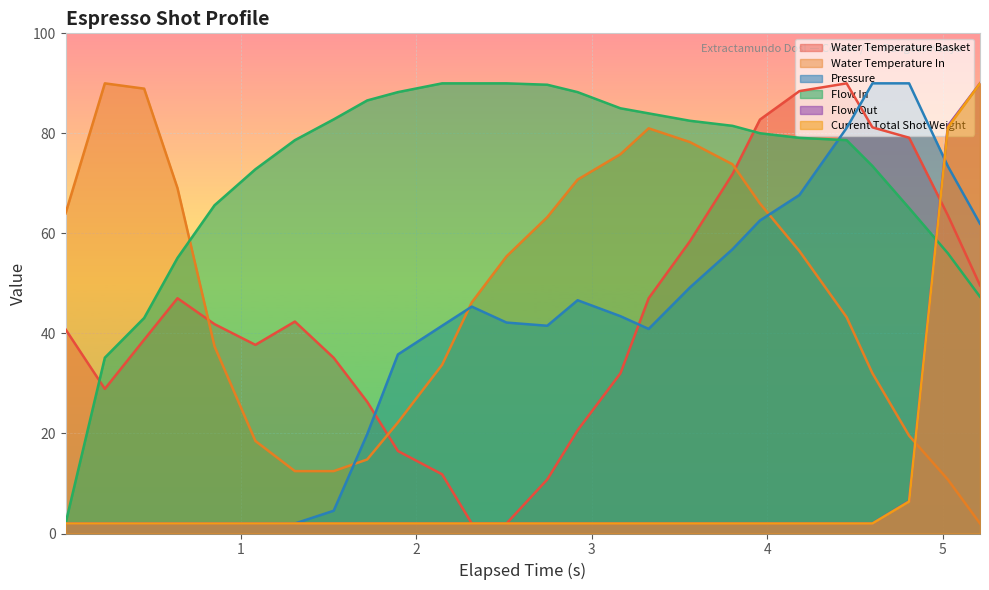

How many intersections are there between flow_in and flow_out?

1